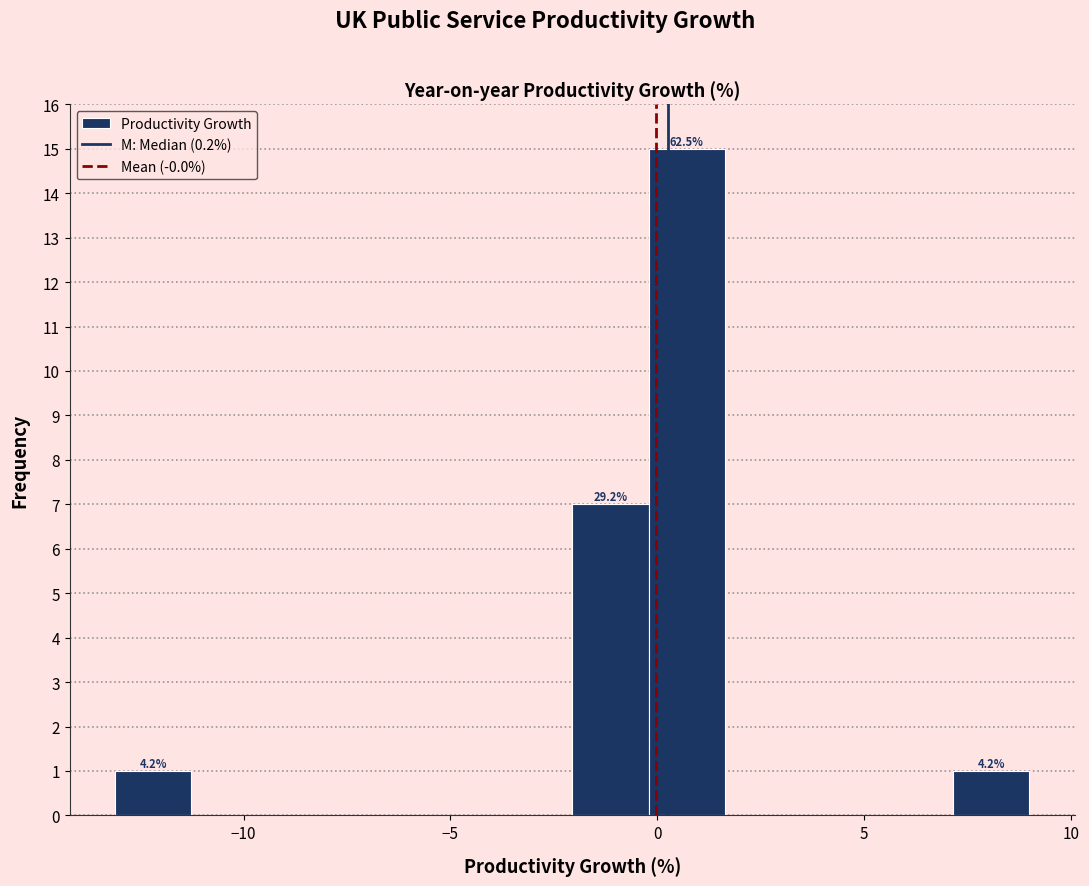

Read against the x-axis, roughly where is the centre of the tallest bar?

0.5